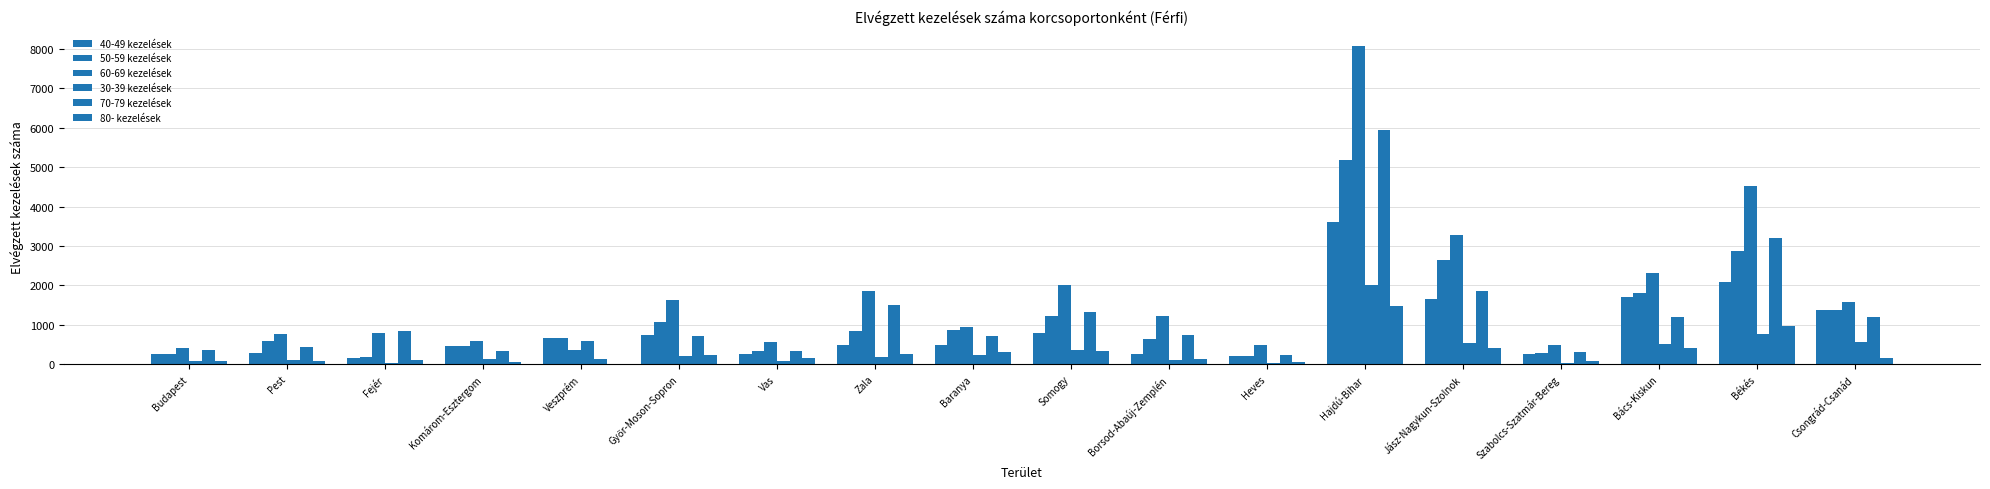

What is the difference between the second highest and second lowest values in the 60-69 kezelések series?

4115